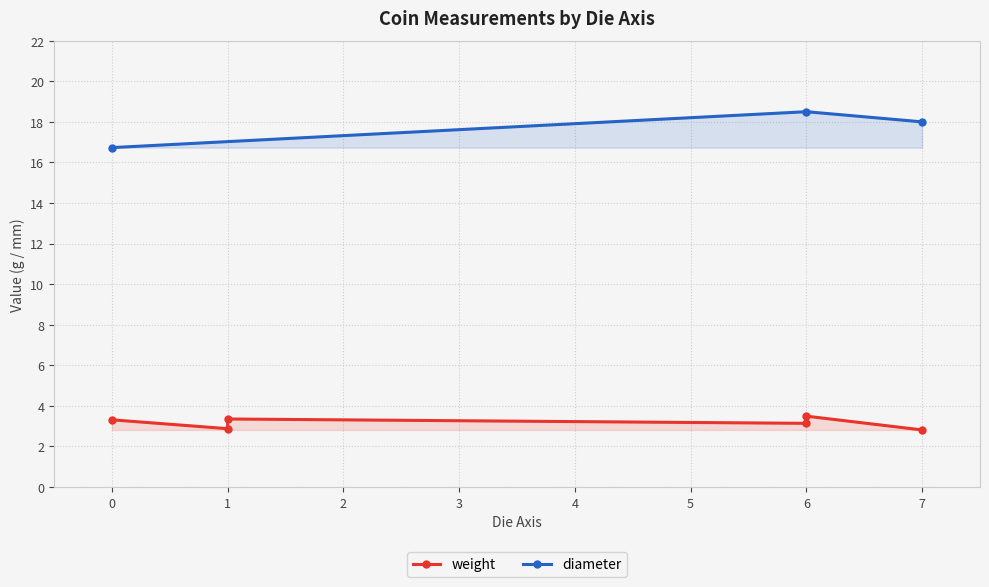

How many interior local valleys does the weight series have?

2